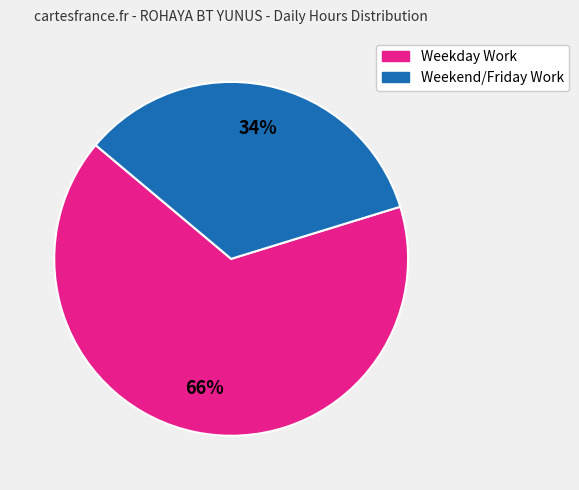

Does any single category account for the majority?

Yes